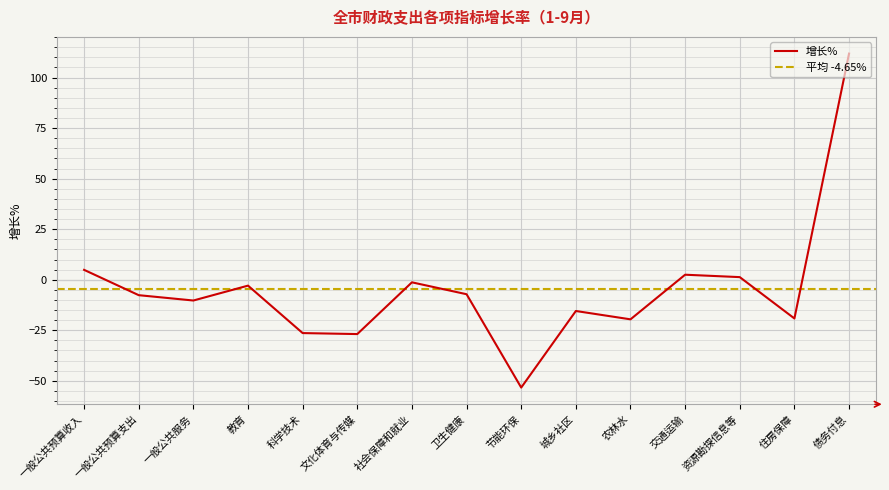

List the labels in order of value, largest first.

债务付息, 一般公共预算收入, 交通运输, 资源勘探信息等, 社会保障和就业, 教育, 卫生健康, 一般公共预算支出, 一般公共服务, 城乡社区, 住房保障, 农林水, 科学技术, 文化体育与传媒, 节能环保